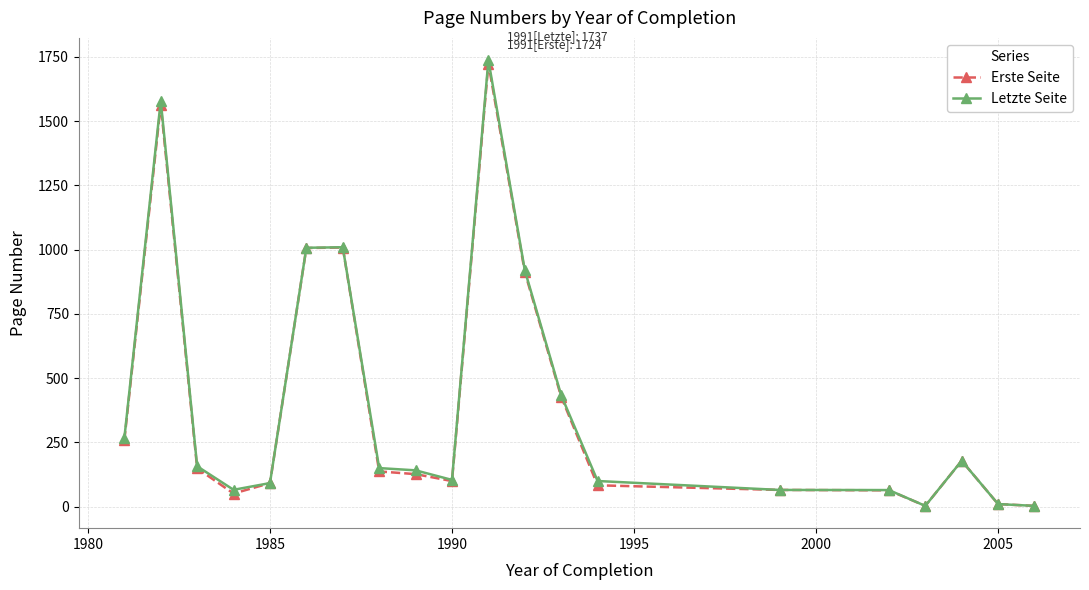

What is the greatest value displayed?

1736.7